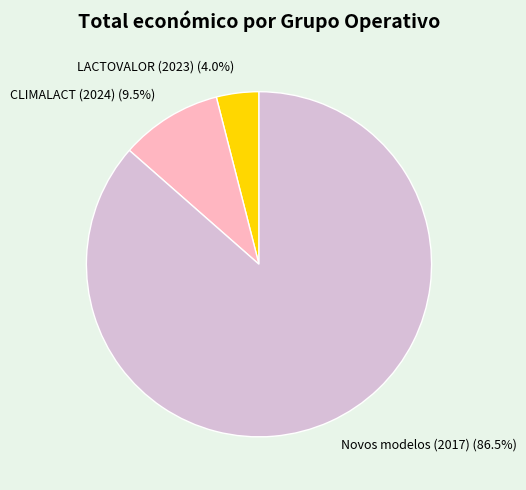

What is the largest slice in the pie chart?

Novos modelos (2017)